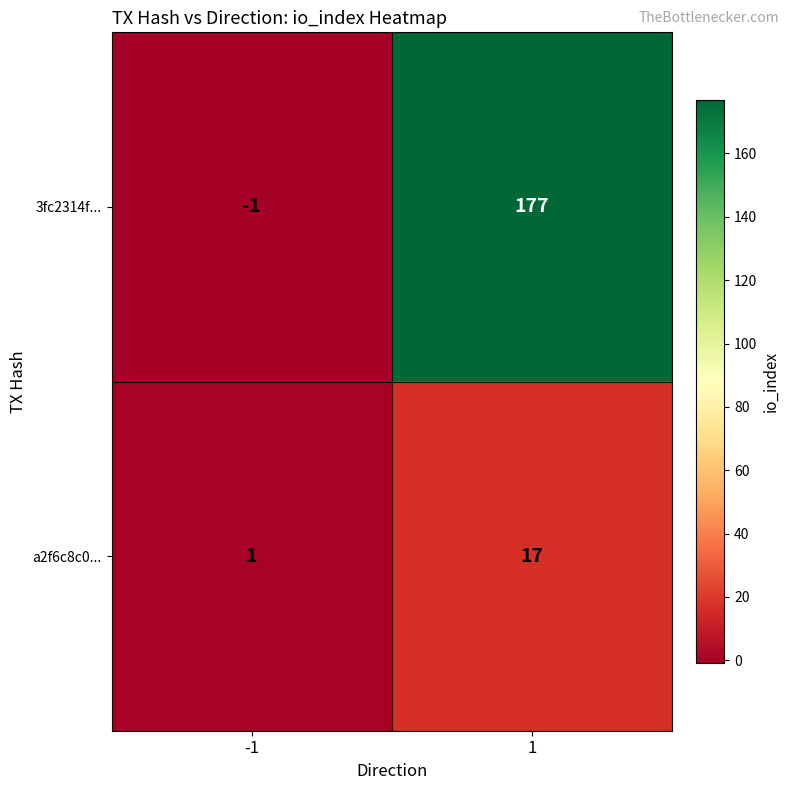

What is the maximum value for a2f6c8c0...?

17